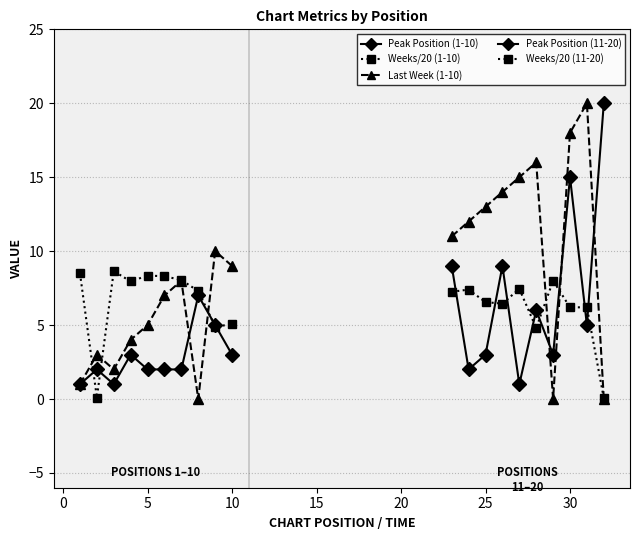

Reading left to right, transcribe all the data shown in this chart.

Peak Position (1-10): 1.0	2.0	1.0	3.0	2.0	2.0	2.0	7.0	5.0	3.0
Weeks/20 (1-10): 8.5	0.1	8.7	8.0	8.3	8.3	8.1	7.3	4.9	5.0
Last Week (1-10): 1.0	3.0	2.0	4.0	5.0	7.0	8.0	0.0	10.0	9.0
Peak Position (11-20): 9.0	2.0	3.0	9.0	1.0	6.0	3.0	15.0	5.0	20.0
Weeks/20 (11-20): 7.2	7.4	6.5	6.5	7.5	4.8	8.0	6.2	6.2	0.1
Last Week (11-20): 11.0	12.0	13.0	14.0	15.0	16.0	0.0	18.0	20.0	0.0